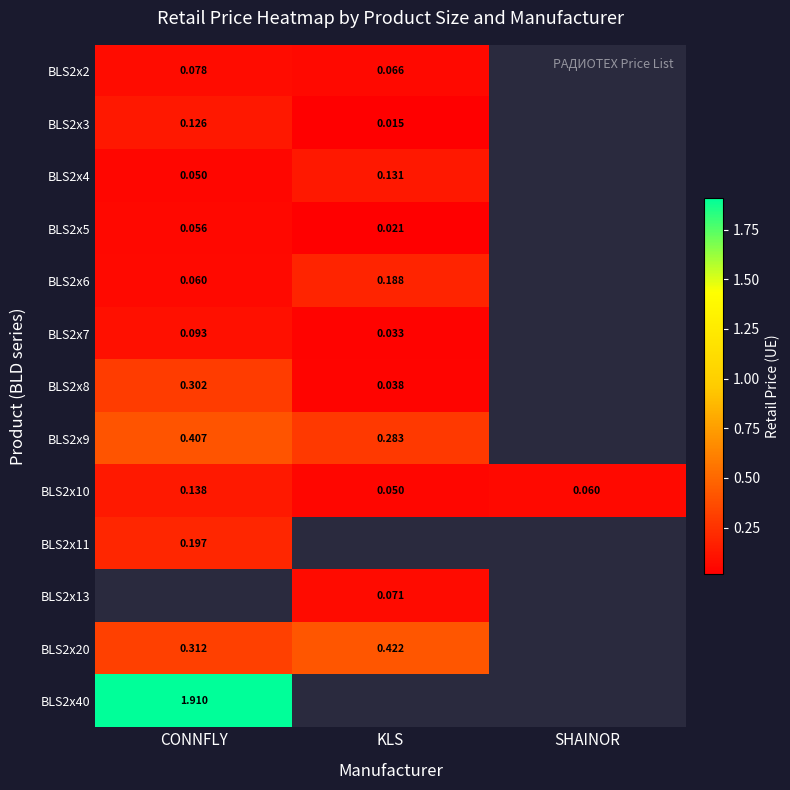

At which label does BLS2x10 reach its minimum?

KLS